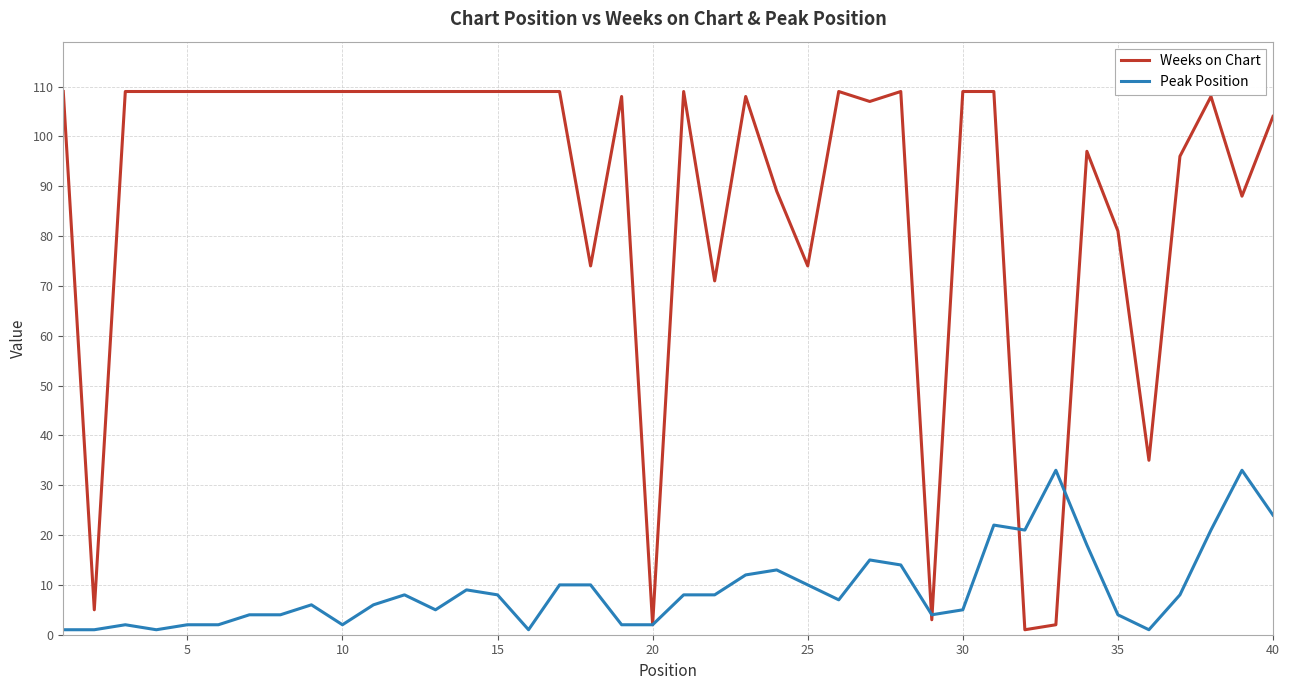

Which series has the largest range (max minus min)?

Weeks on Chart